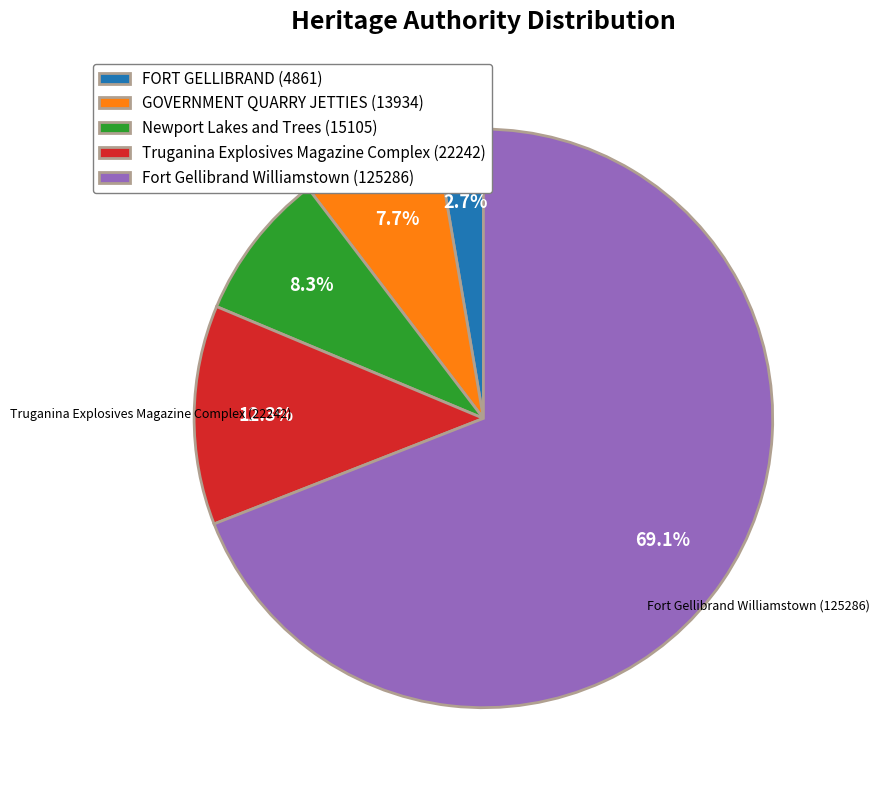

Combined, do Fort Gellibrand Williamstown (125286) and GOVERNMENT QUARRY JETTIES (13934) account for over 50%?

Yes